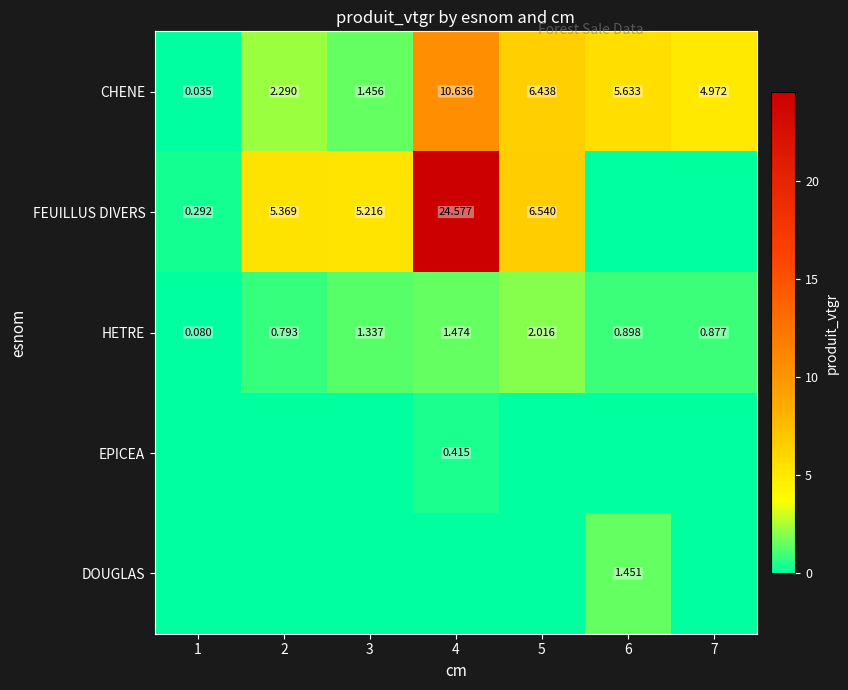

Which series changed the most between 6 and 7?

DOUGLAS